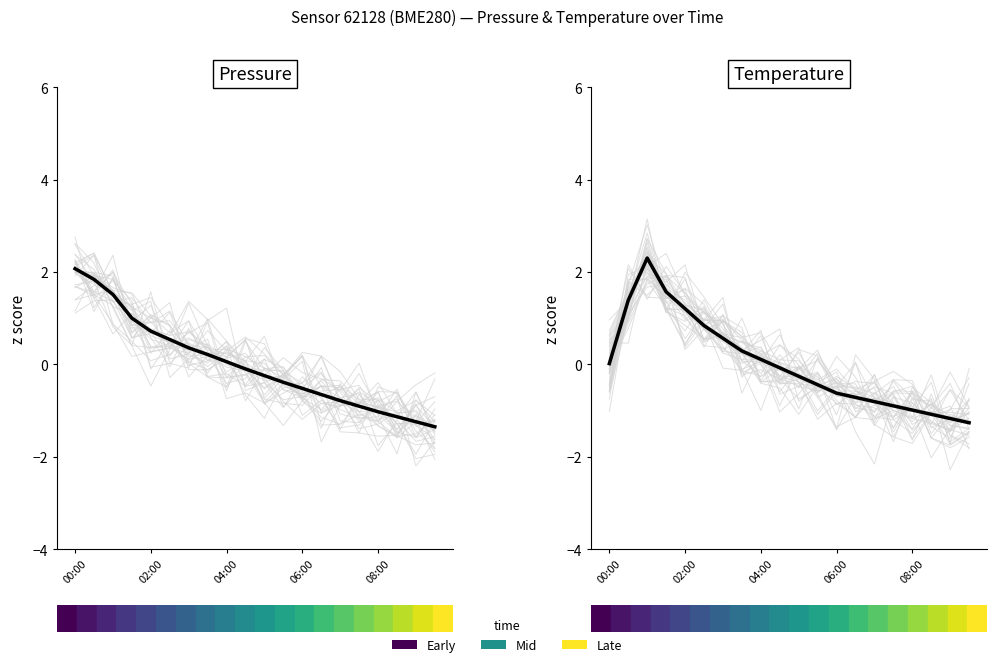

True or false: Pressure has a value of 0.4 at 6.

True